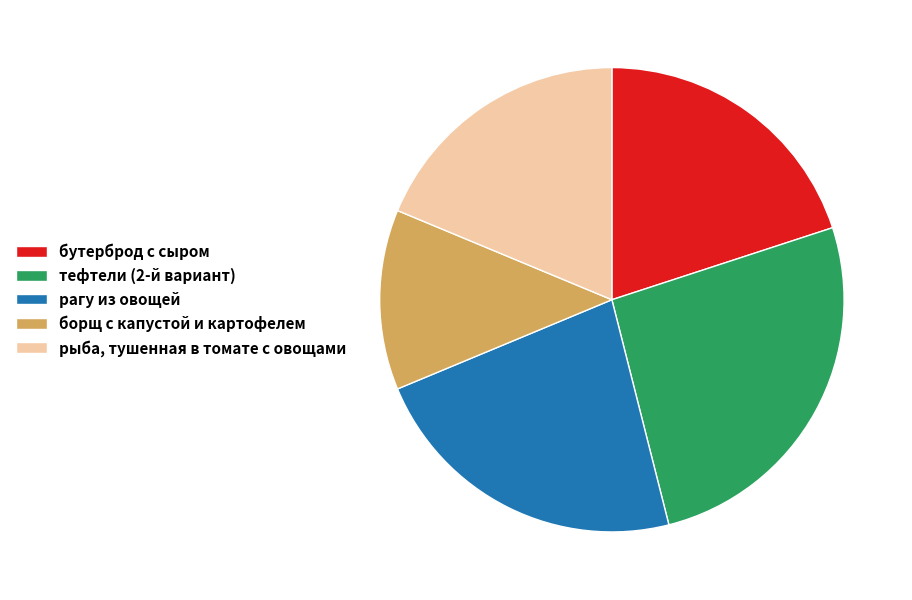

Is it true that борщ с капустой и картофелем is 1% of the pie?

False